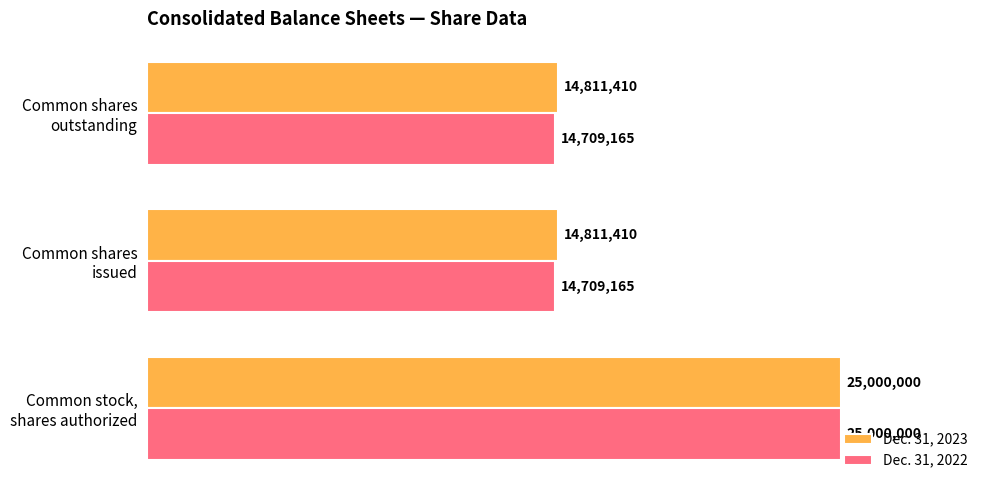

What are all the series names shown in the legend?

Dec. 31, 2023, Dec. 31, 2022